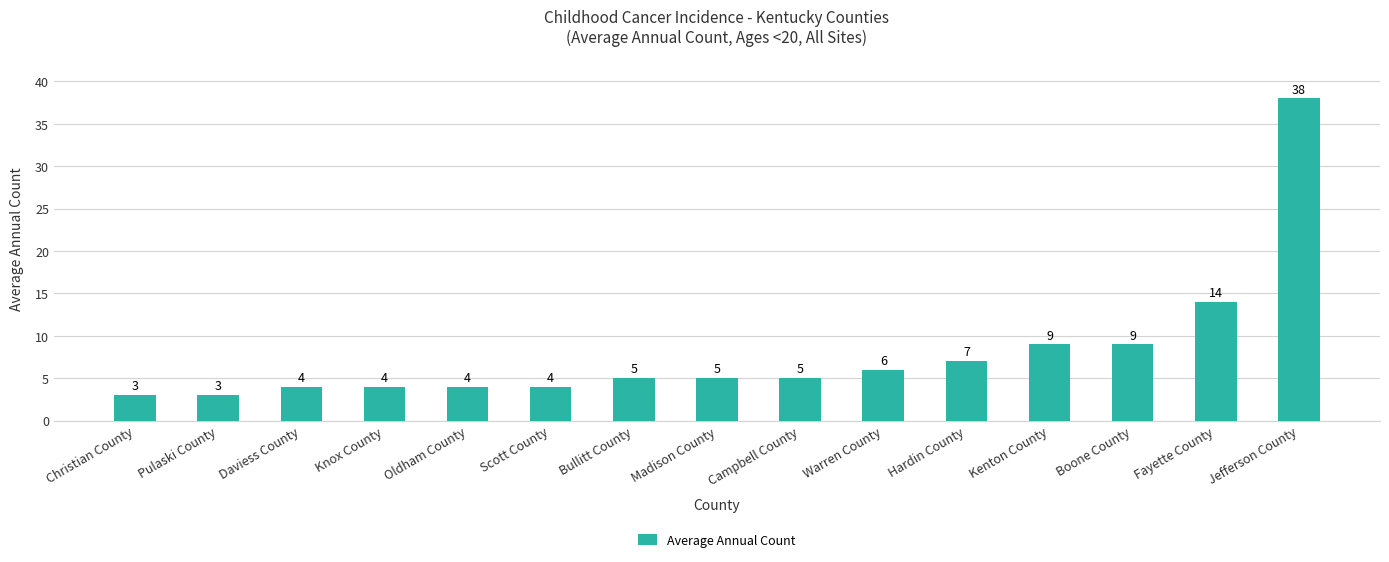

Is it true that the value at Campbell County is 5?

True